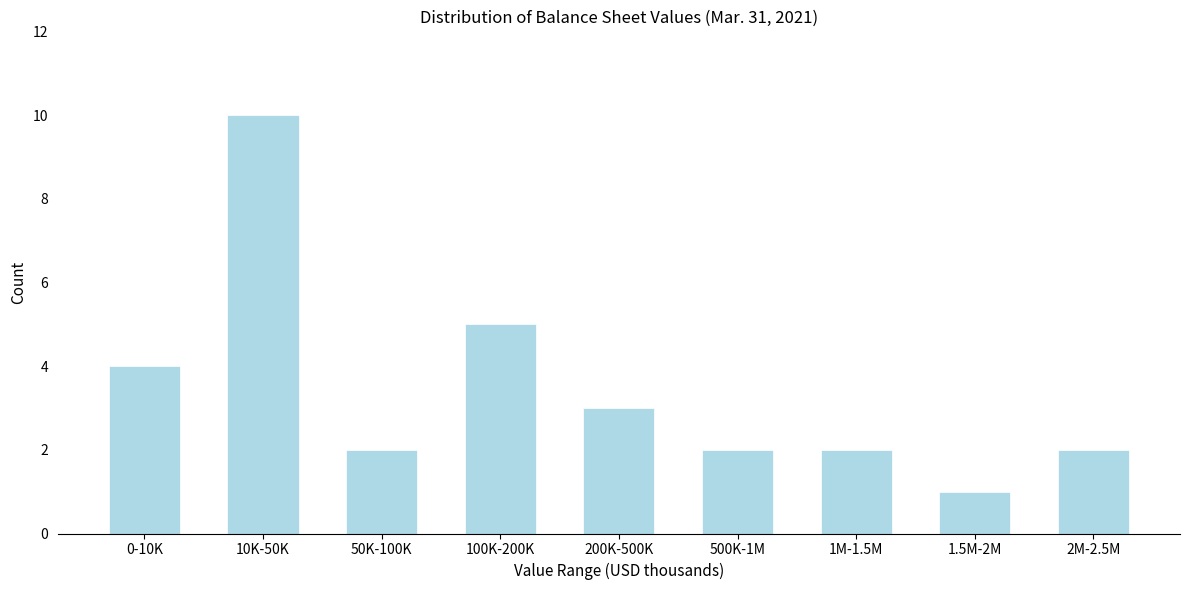

Reading left to right, what are all the values shown in this chart?

0-10K=4	10K-50K=10	50K-100K=2	100K-200K=5	200K-500K=3	500K-1M=2	1M-1.5M=2	1.5M-2M=1	2M-2.5M=2